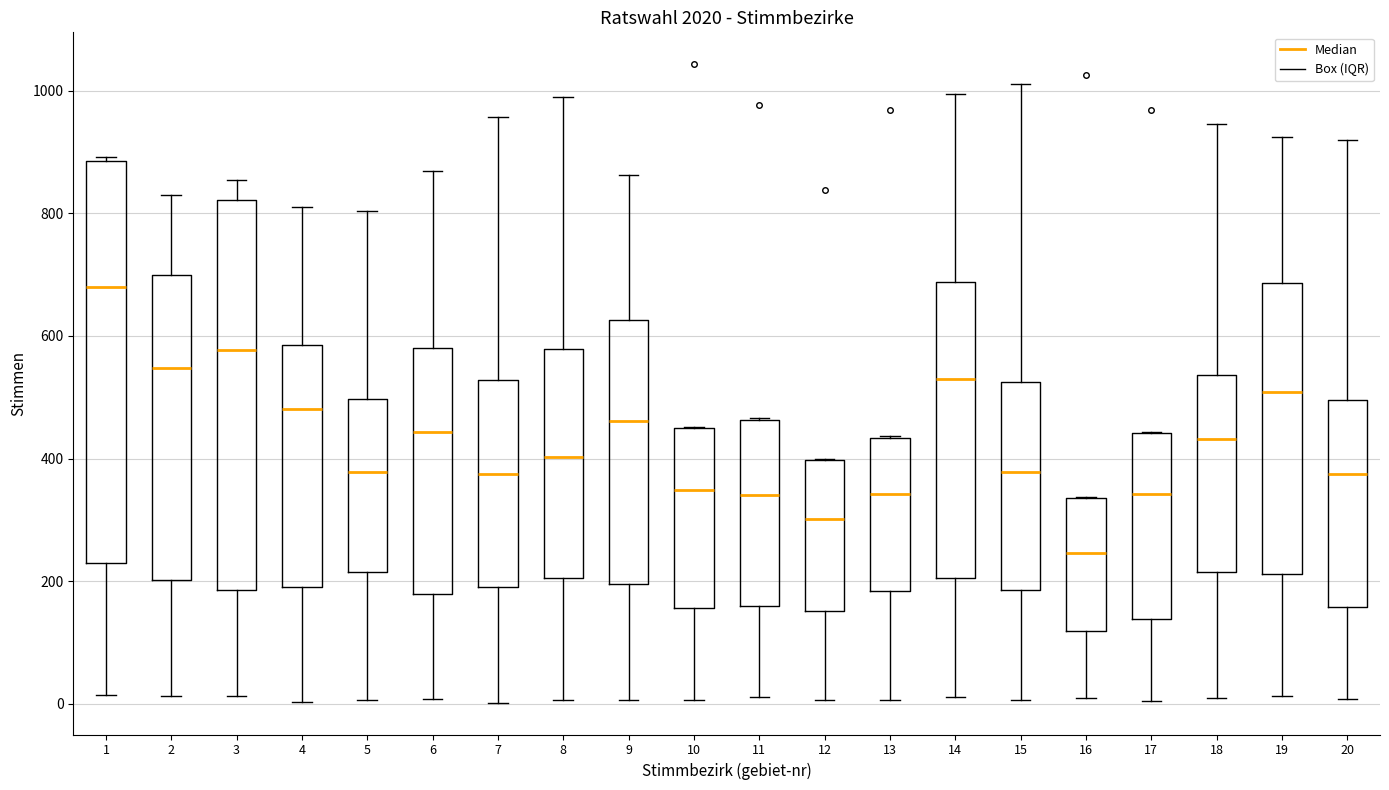

Where is the lower edge of the box at x = 18 on the y-axis? The values are not printed on the chart, so give them approximately, as read against the axis.

220